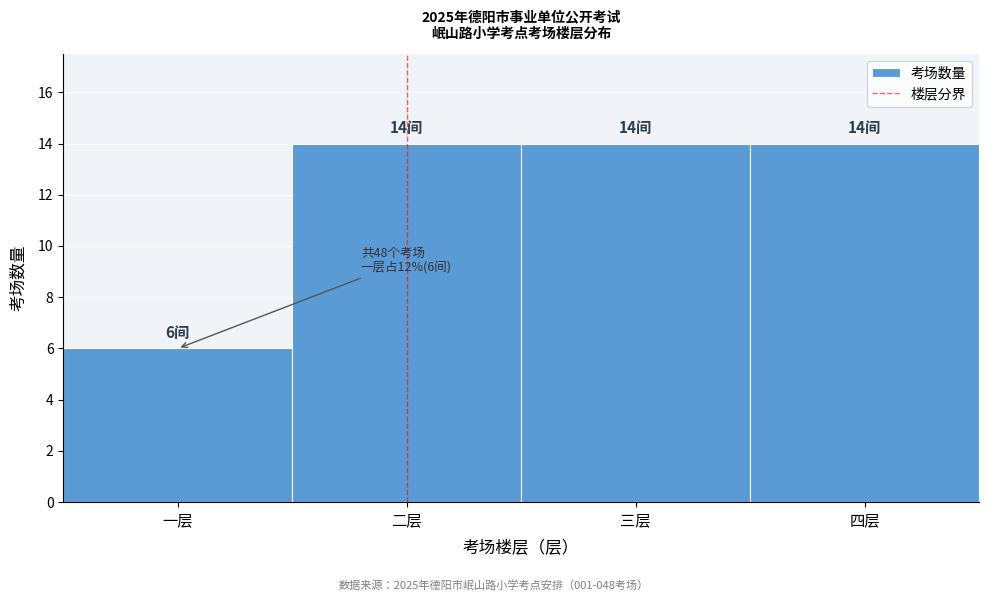

Reading left to right, what are all the values shown in this chart?

一层=6	二层=14	三层=14	四层=14